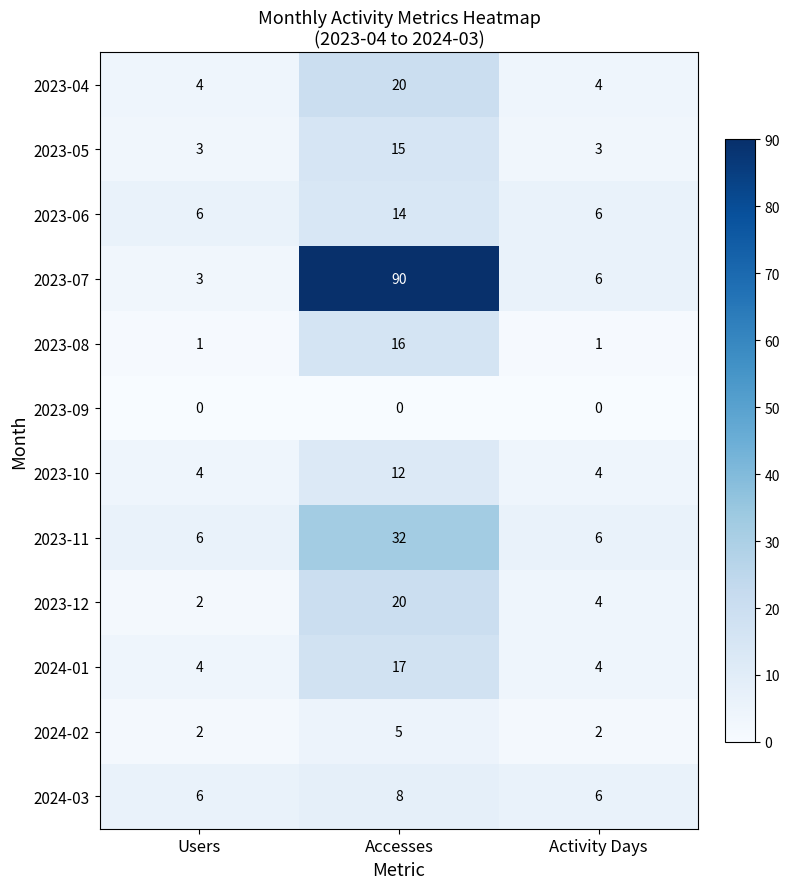

How many categories are shown in the chart?

3